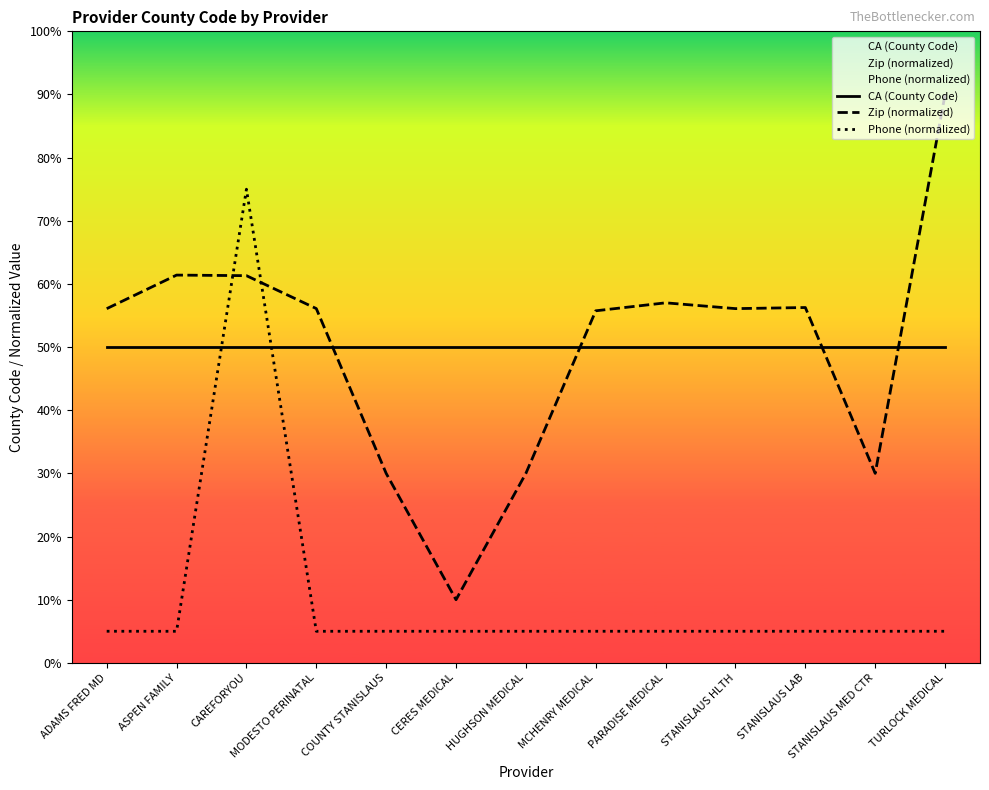

Reading right to left, what are all the values shown in this chart?

CA (County Code): 50.0	50.0	50.0	50.0	50.0	50.0	50.0	50.0	50.0	50.0	50.0	50.0	50.0
Zip (normalized): 90.0	30.0	56.3	56.1	57.0	55.7	30.0	10.0	30.0	56.1	61.3	61.4	56.1
Phone (normalized): 5.0	5.0	5.0	5.0	5.0	5.0	5.0	5.0	5.0	5.0	75.0	5.0	5.0